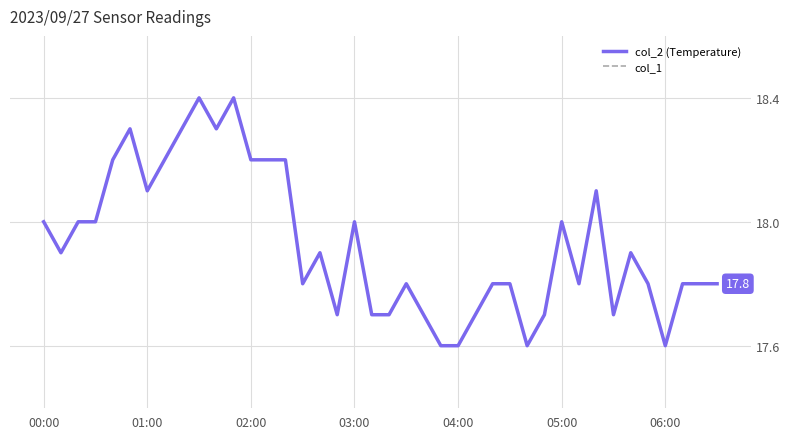

True or false: col_1 and col_2 (Temperature) intersect in this chart.

False